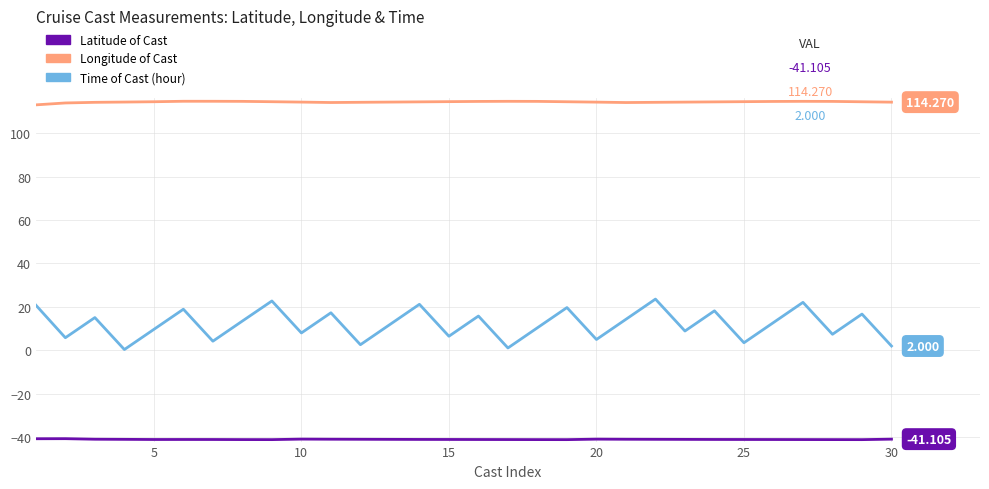

Does the chart have visible grid lines?

Yes